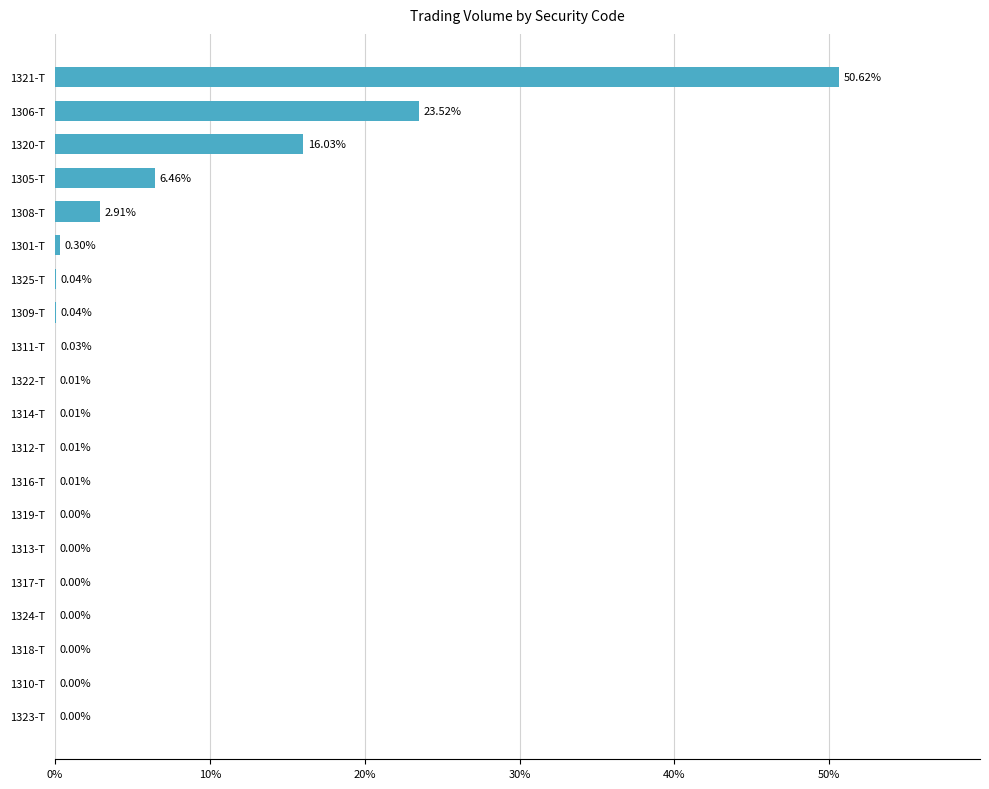

What is the sum of all values?

100.0